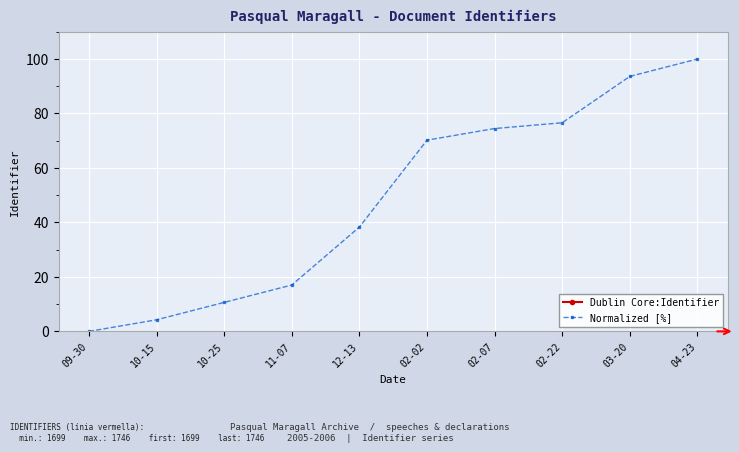

Is it true that Normalized [%] equals 17.0 at 11-07?

True